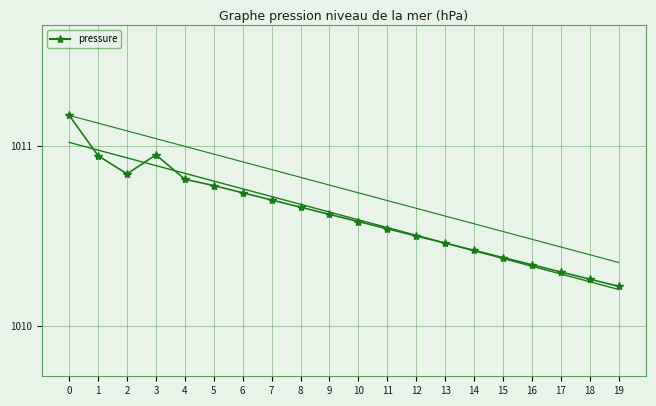

Reading left to right, list all the values displayed in this chart.

0=1011.2	1=1010.9	2=1010.8	3=1011.0	4=1010.8	5=1010.8	6=1010.7	7=1010.7	8=1010.7	9=1010.6	10=1010.6	11=1010.5	12=1010.5	13=1010.5	14=1010.4	15=1010.4	16=1010.3	17=1010.3	18=1010.3	19=1010.2